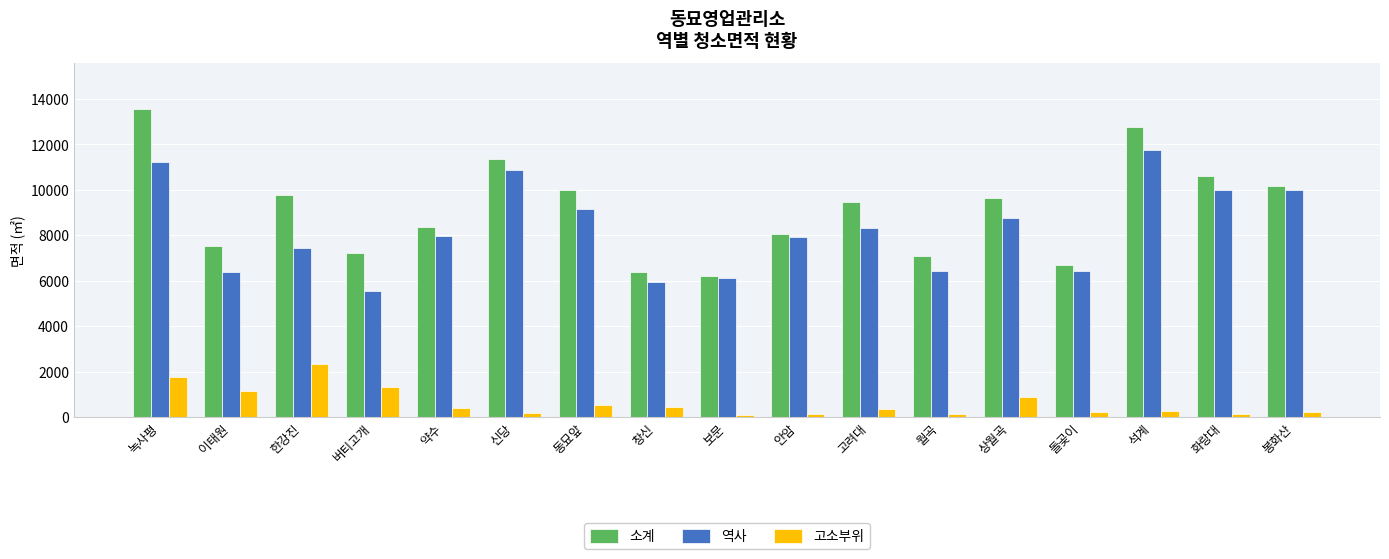

What is the sum of the 소계 values at 화랑대 and 고려대?

20057.9